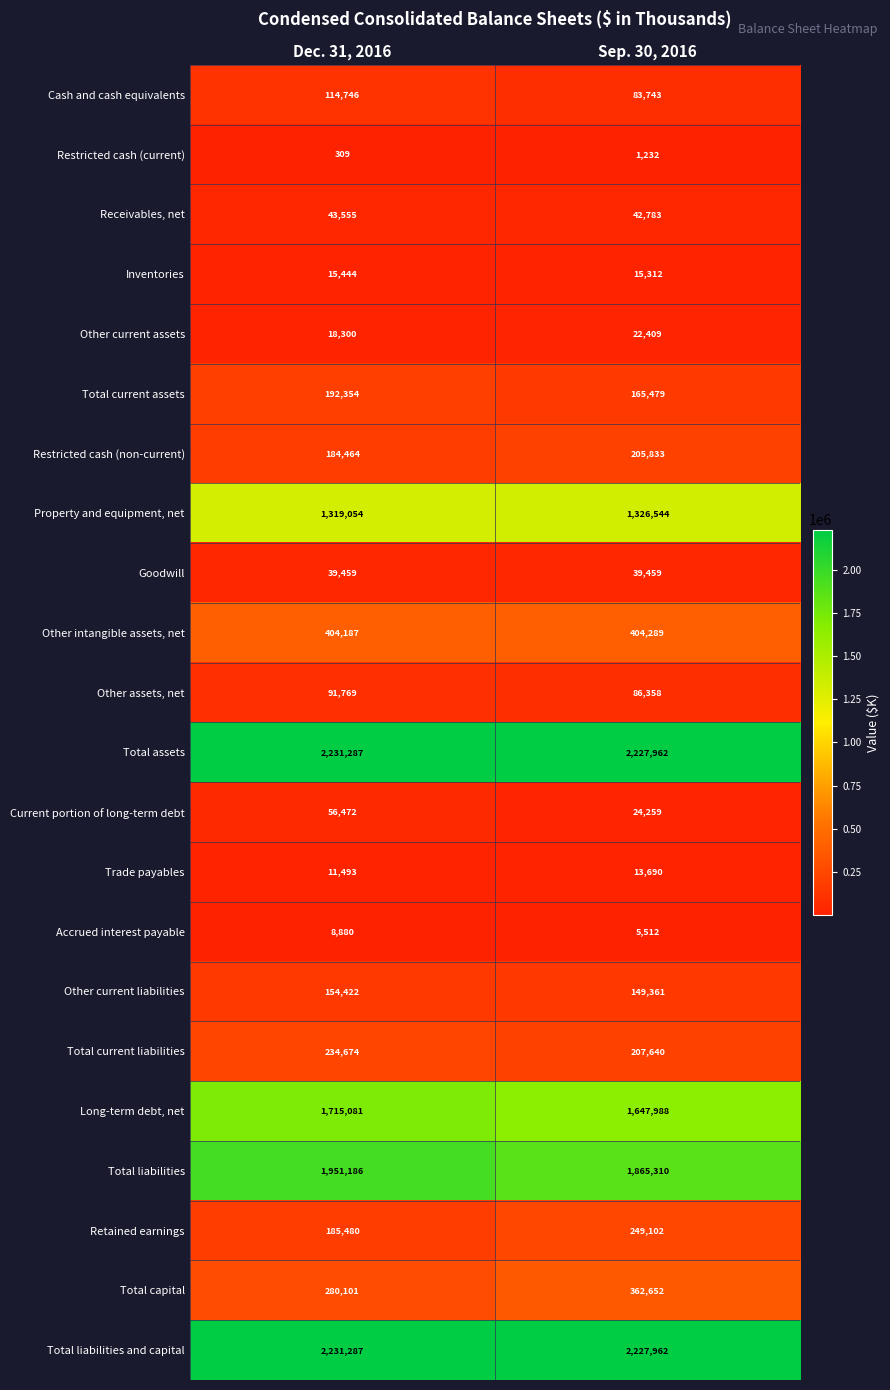

What is the spread (max minus min) of values at Dec. 31, 2016?

2230978